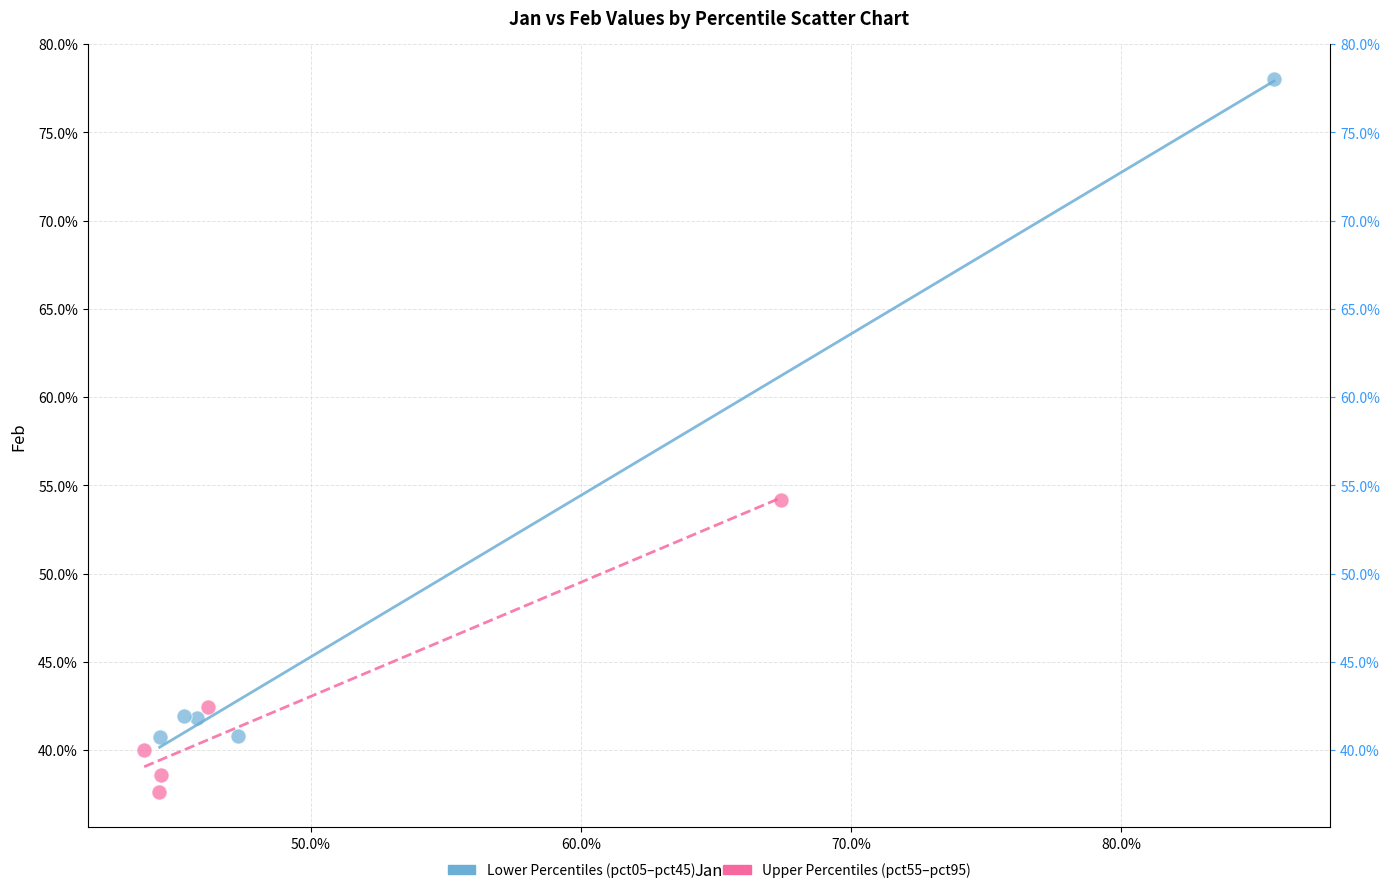

What are all the series names shown in the legend?

Lower Percentiles (pct05–pct45), Upper Percentiles (pct55–pct95)